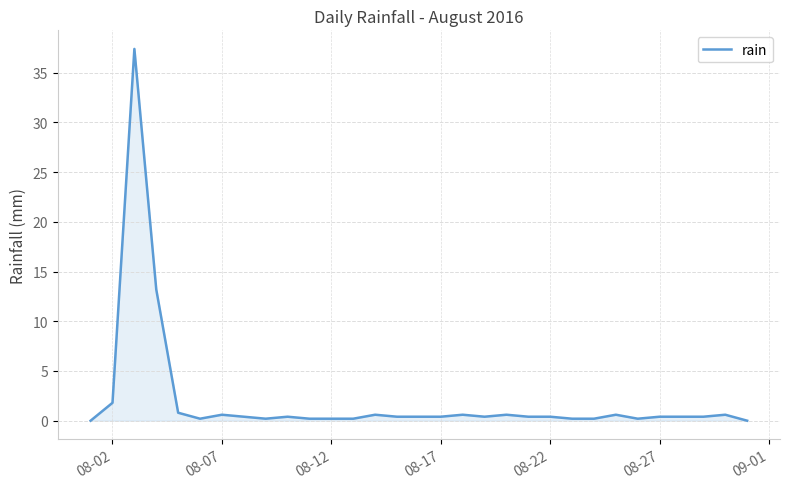

What is the sum of all values?

62.8